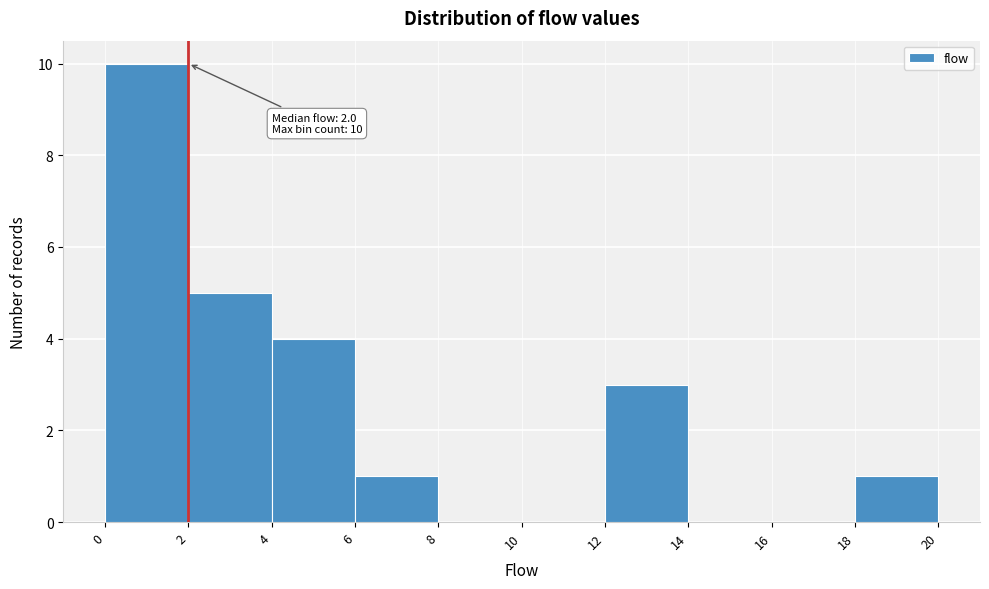

Which range on the x-axis has the tallest bar?

0 to 2